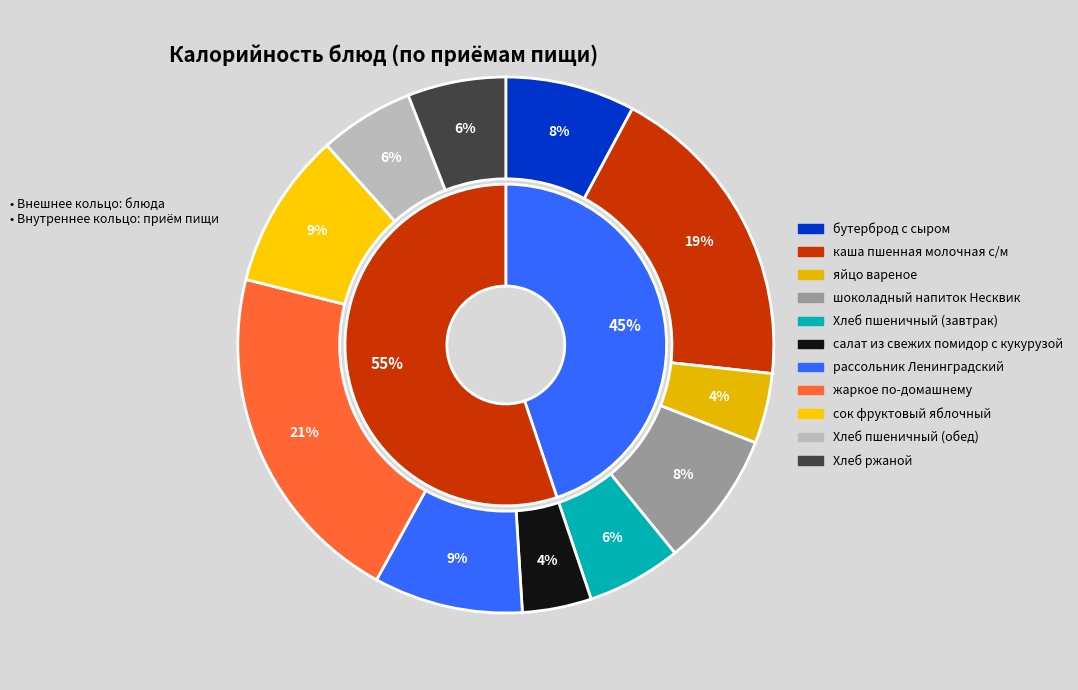

Which has a higher value, жаркое по-домашнему or каша пшенная молочная с/м?

жаркое по-домашнему